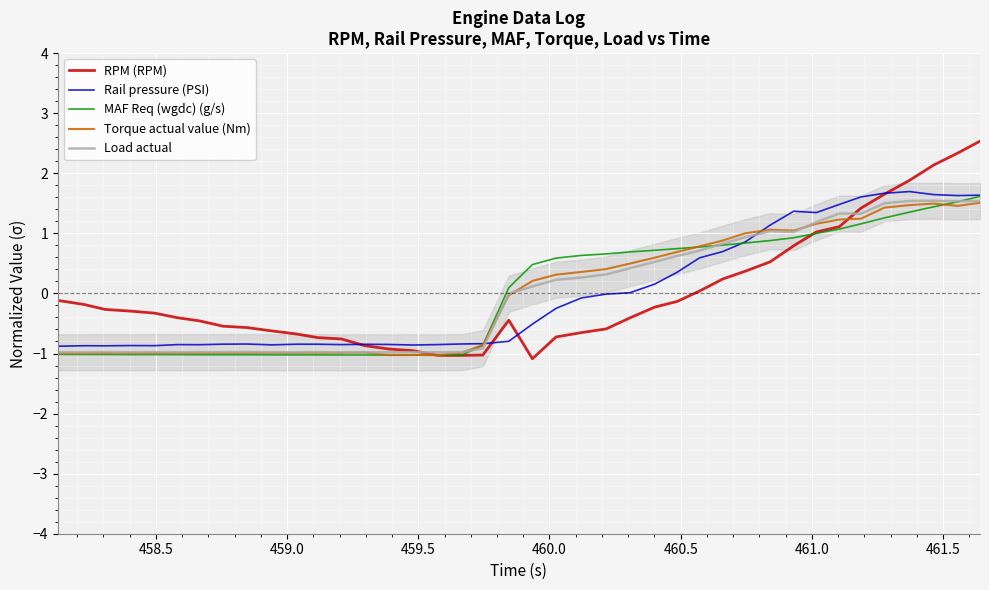

Is this an area chart (filled region under the line)?

No